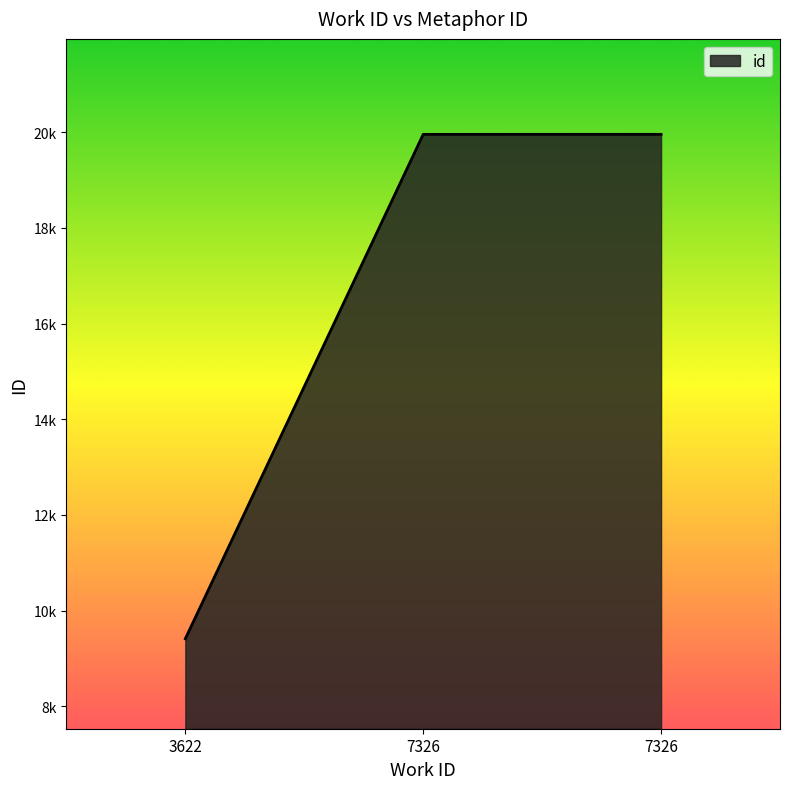

At which label does the data first exceed 19956?

7326